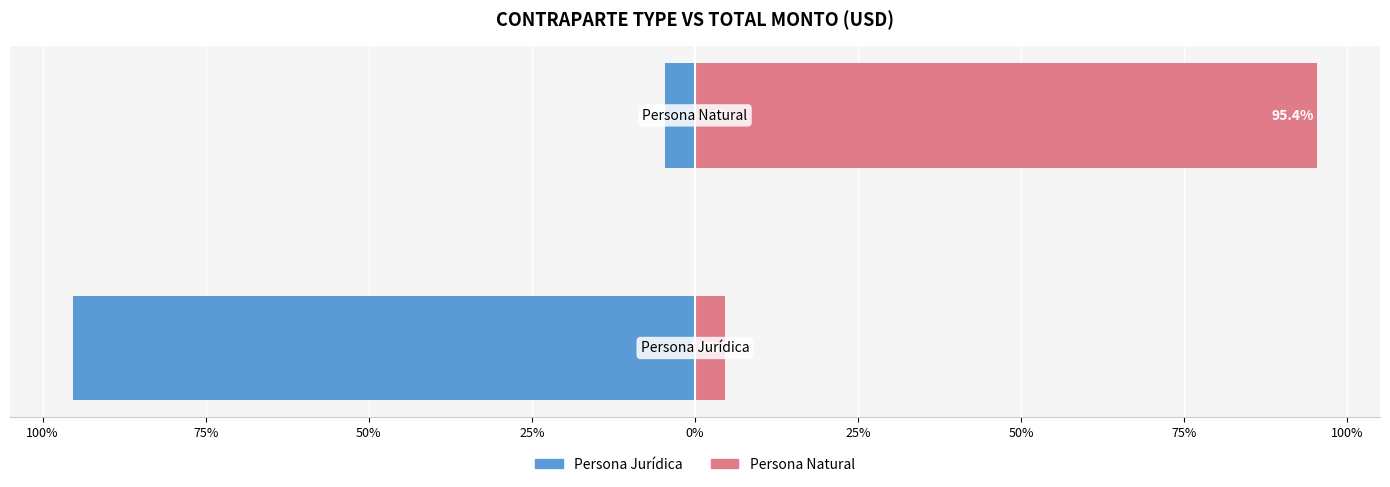

At how many categories does at least one series exceed -83?

2